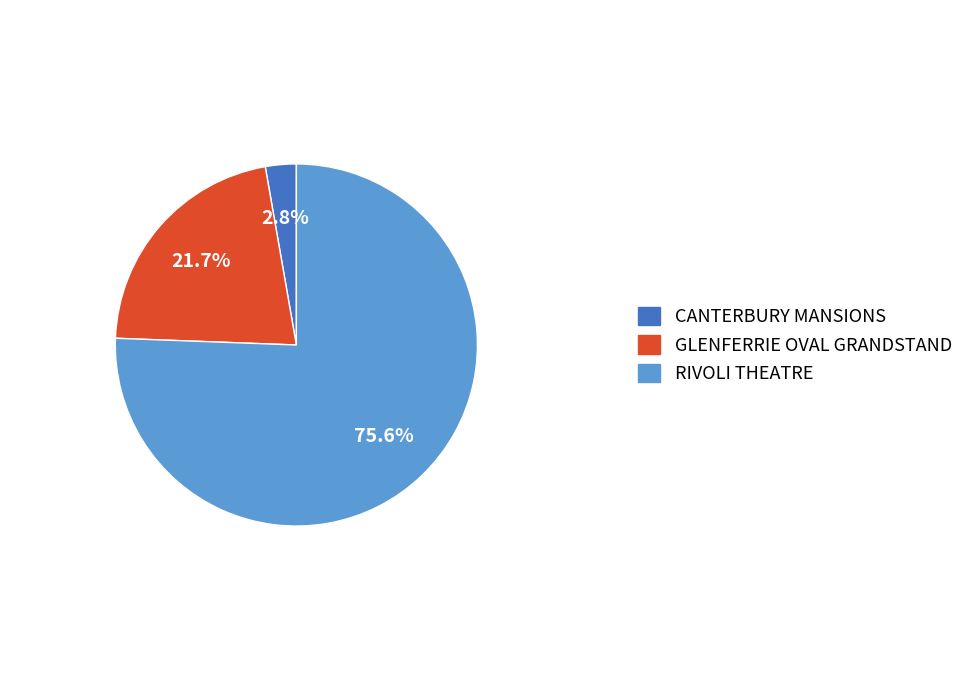

To the nearest percent, what is the combined percentage of RIVOLI THEATRE and CANTERBURY MANSIONS?

78%